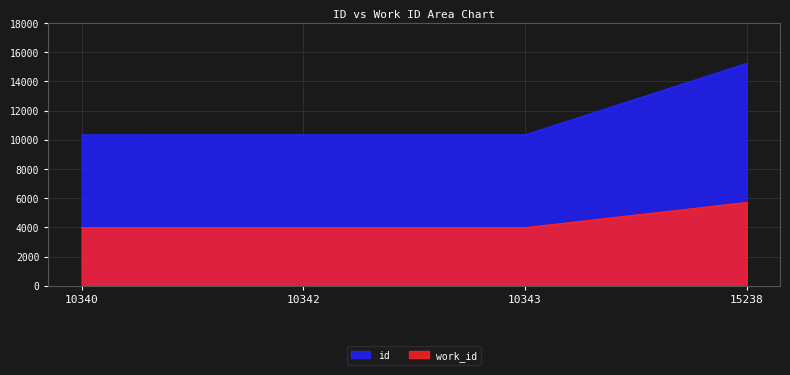

True or false: id and work_id intersect in this chart.

False